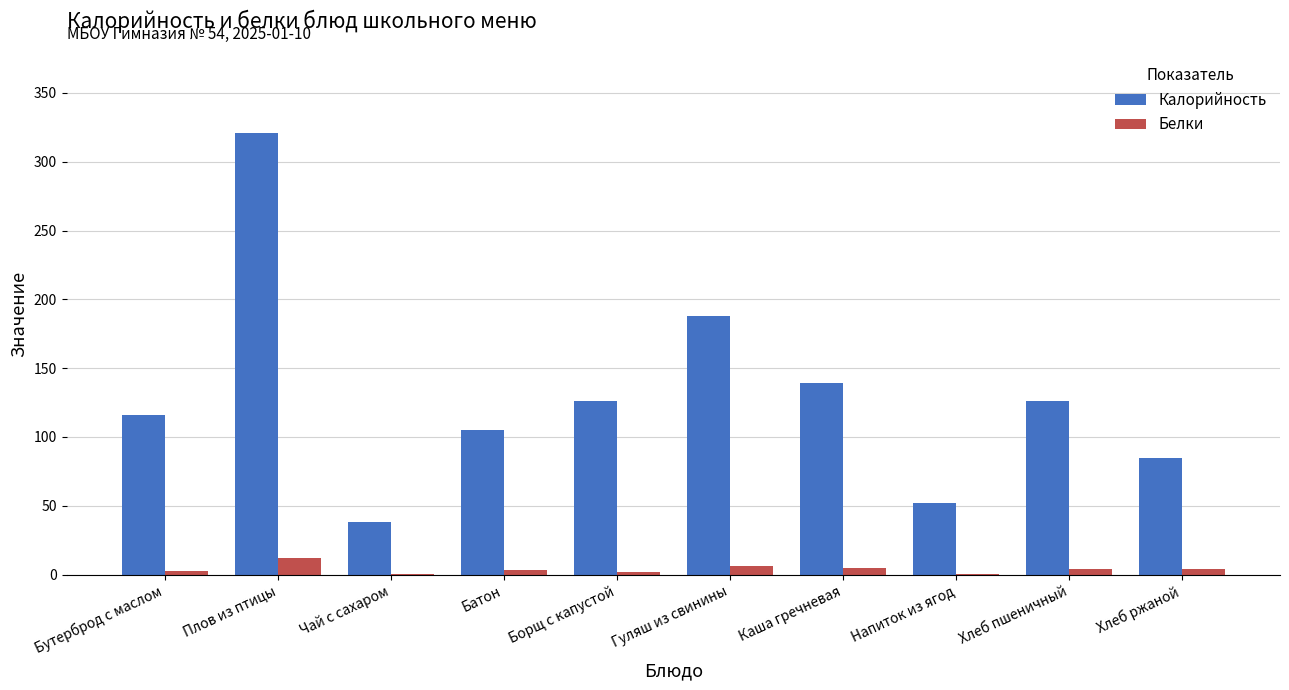

Which category has the highest value across all series?

Плов из птицы